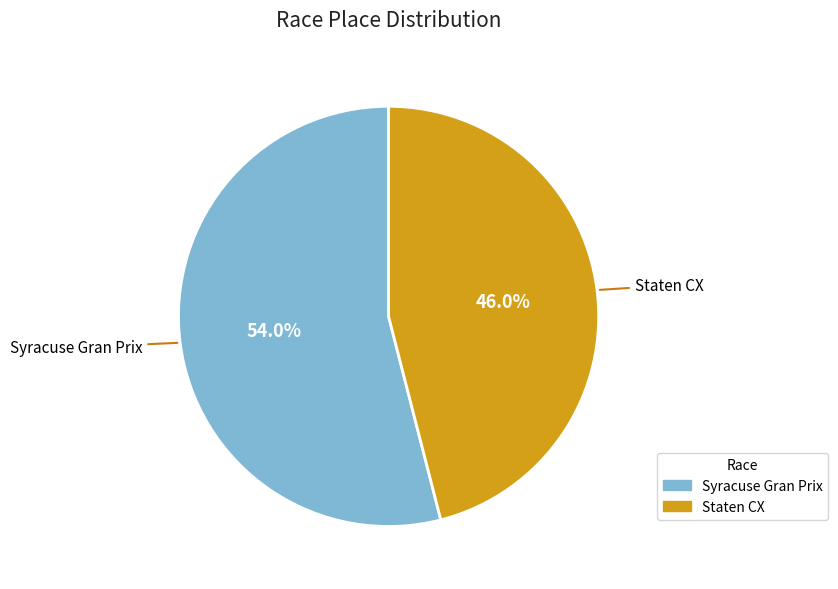

What percentage is the Staten CX slice, to the nearest percent?

46%